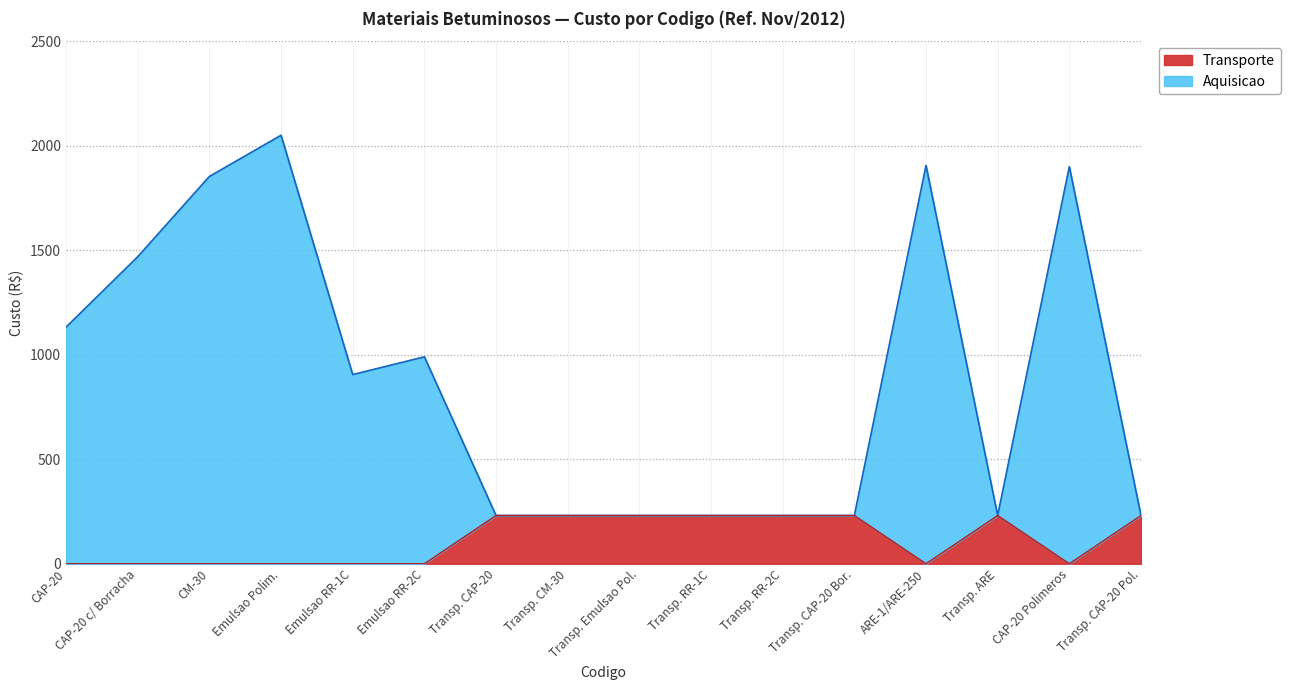

What is the total value across all series at ARE-1/ARE-250?

1905.5